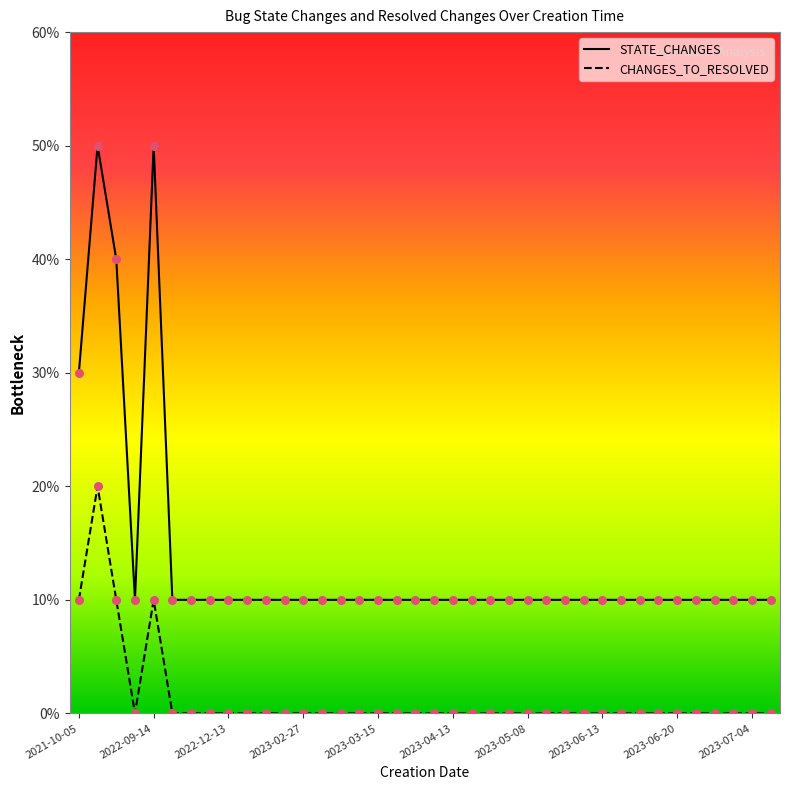

Which series has the largest total across all categories?

STATE_CHANGES